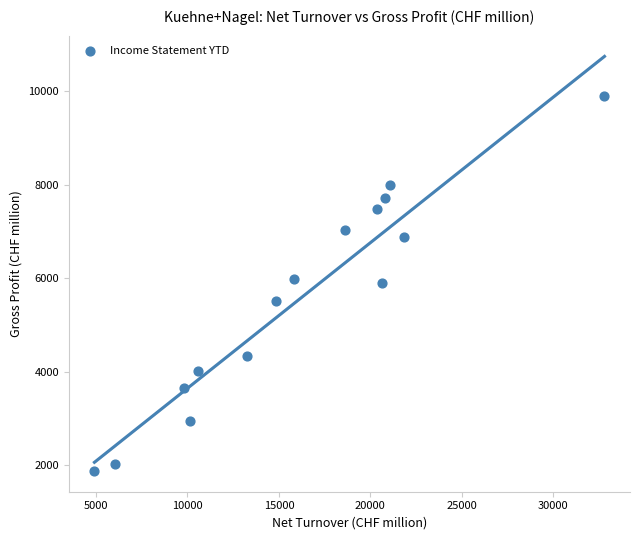

What is the range of Y values (max minus min)?

8018